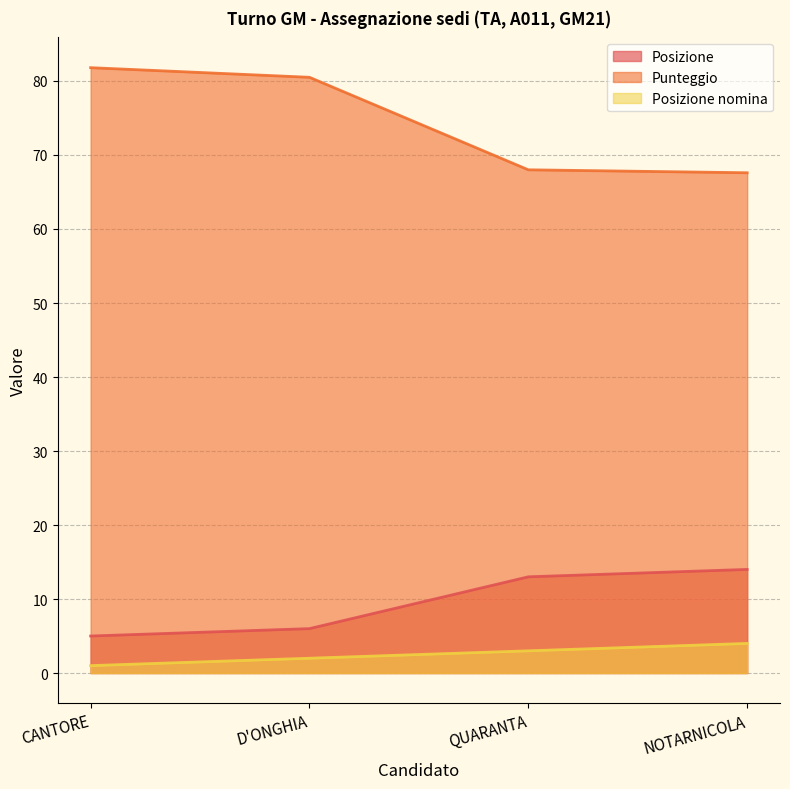

Rank the categories by Posizione value from lowest to highest.

CANTORE, D'ONGHIA, QUARANTA, NOTARNICOLA